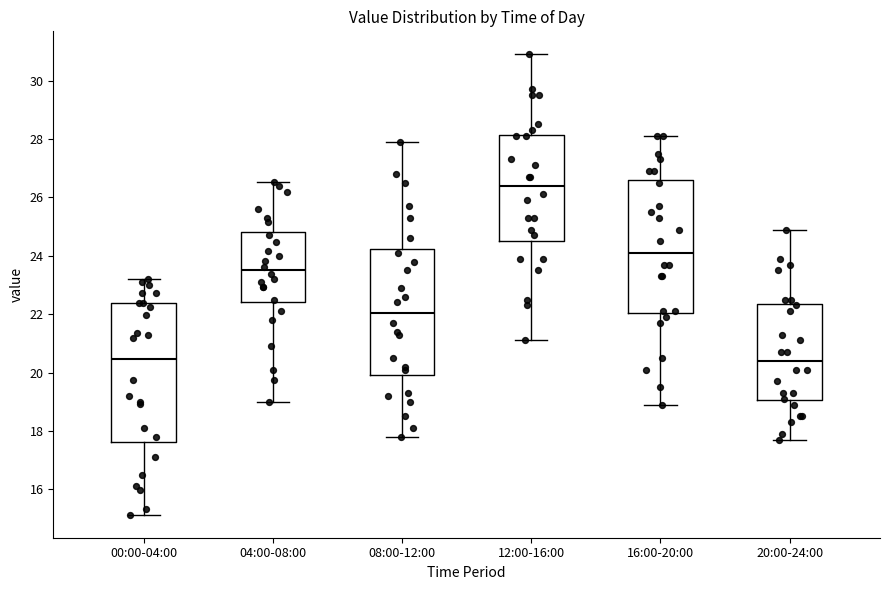

Reading left to right, transcribe this box plot: for each box, give where its median line is, the range the box spans, and where its two whiskers end, as read against the y-axis. The values are not printed on the chart, so give them approximately, as read against the axis.

00:00-04:00: median 20.4, box 17.6 to 22.4, whiskers 15.2 to 23.2
04:00-08:00: median 23.6, box 22.4 to 24.8, whiskers 19.0 to 26.6
08:00-12:00: median 22.0, box 20.0 to 24.2, whiskers 17.8 to 28.0
12:00-16:00: median 26.4, box 24.6 to 28.2, whiskers 21.2 to 31.0
16:00-20:00: median 24.2, box 22.0 to 26.6, whiskers 19.0 to 28.2
20:00-24:00: median 20.4, box 19.0 to 22.4, whiskers 17.8 to 25.0